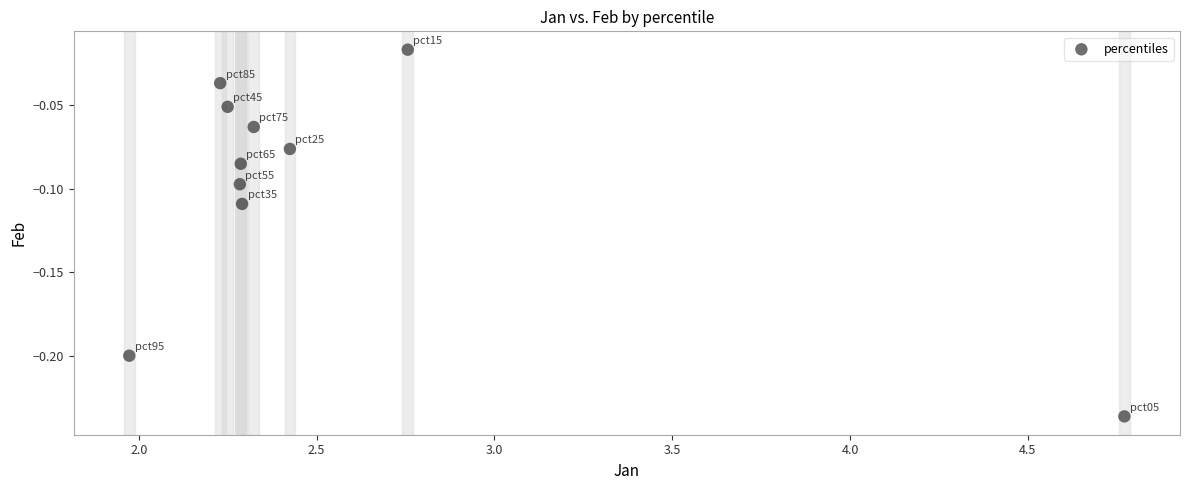

What is the average X value?

2.6